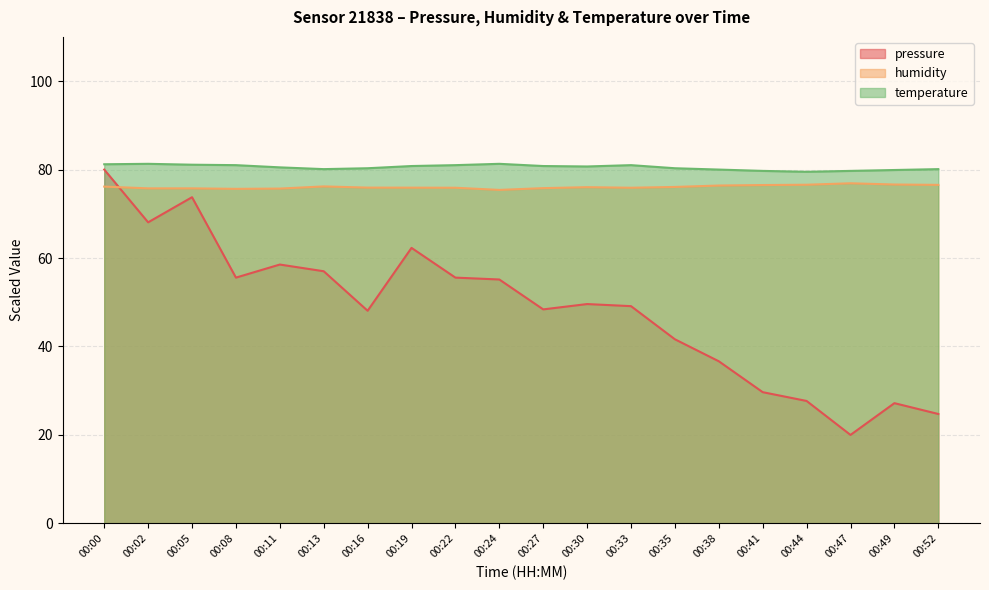

Does the chart have visible grid lines?

Yes